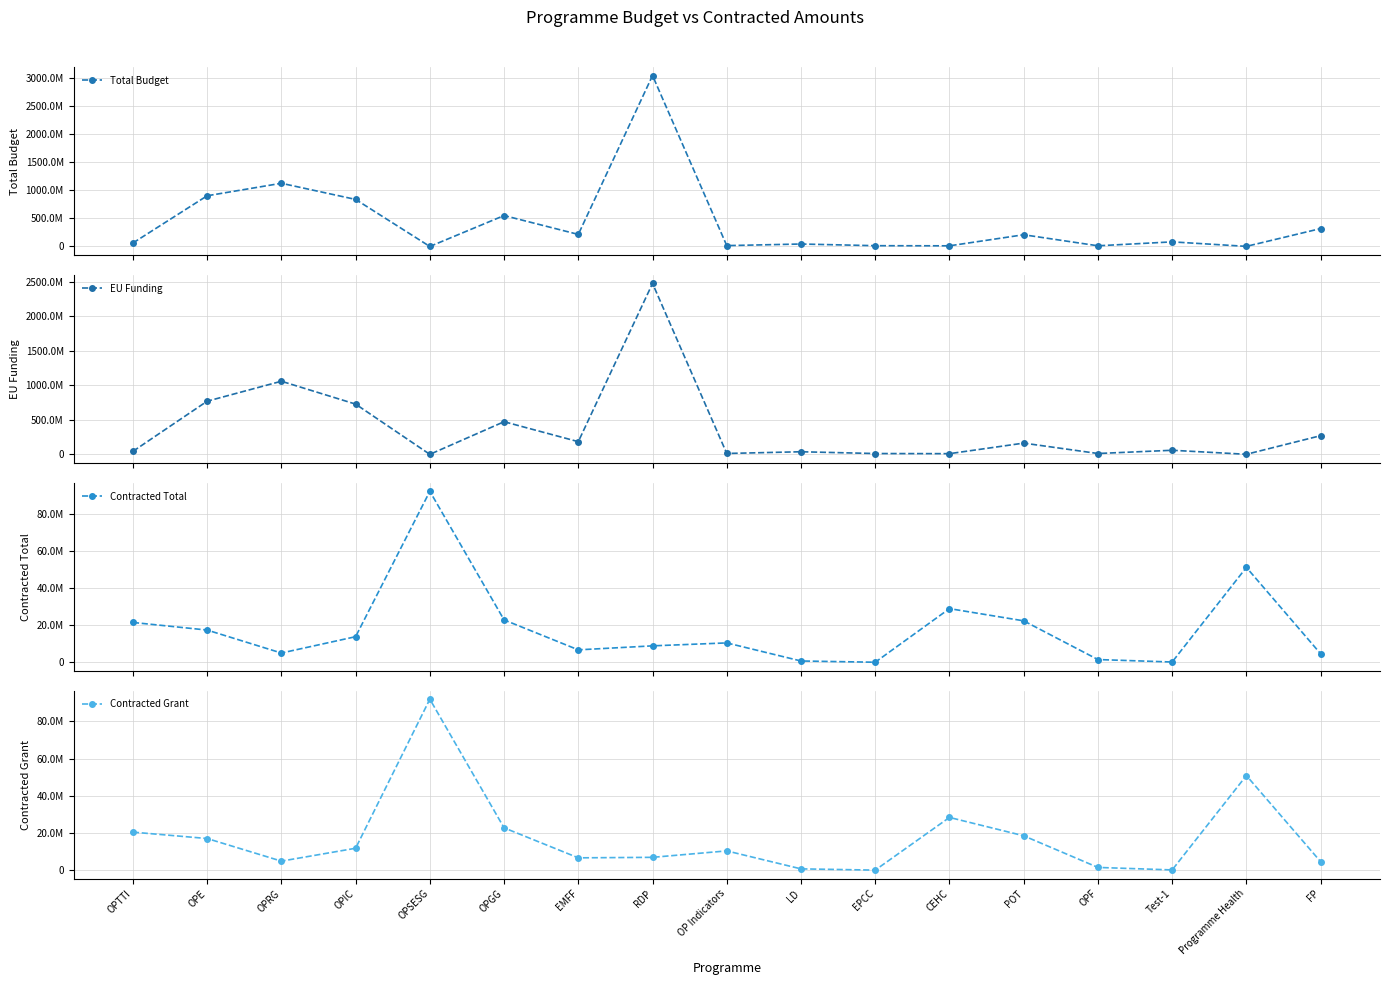

Is it true that Contracted Grant equals 6705928.6 at EMFF?

True